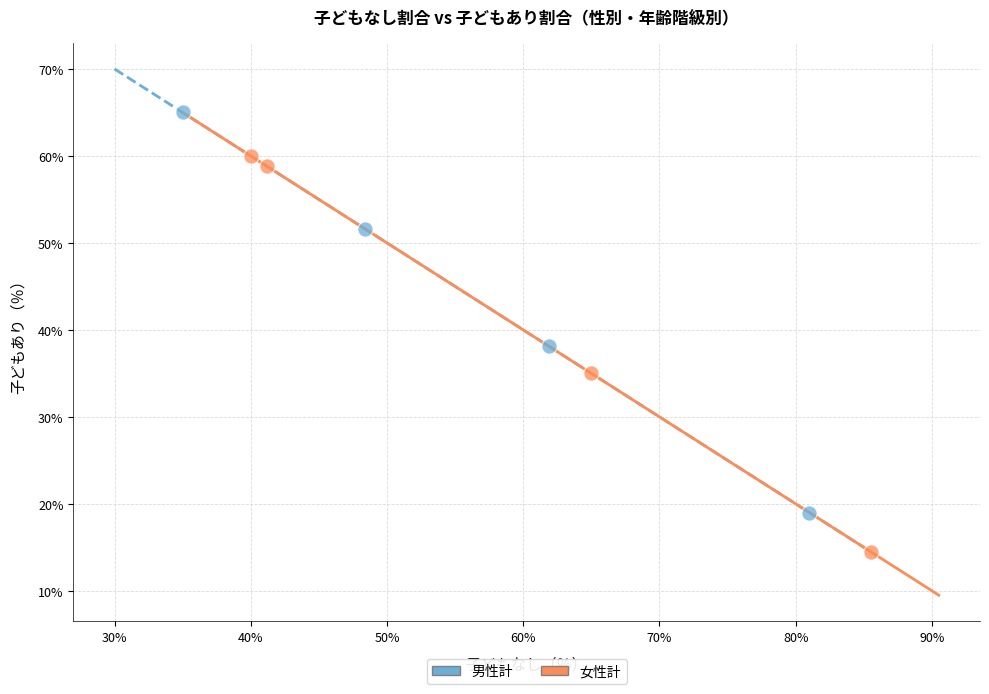

Which series reaches the minimum Y coordinate?

女性計